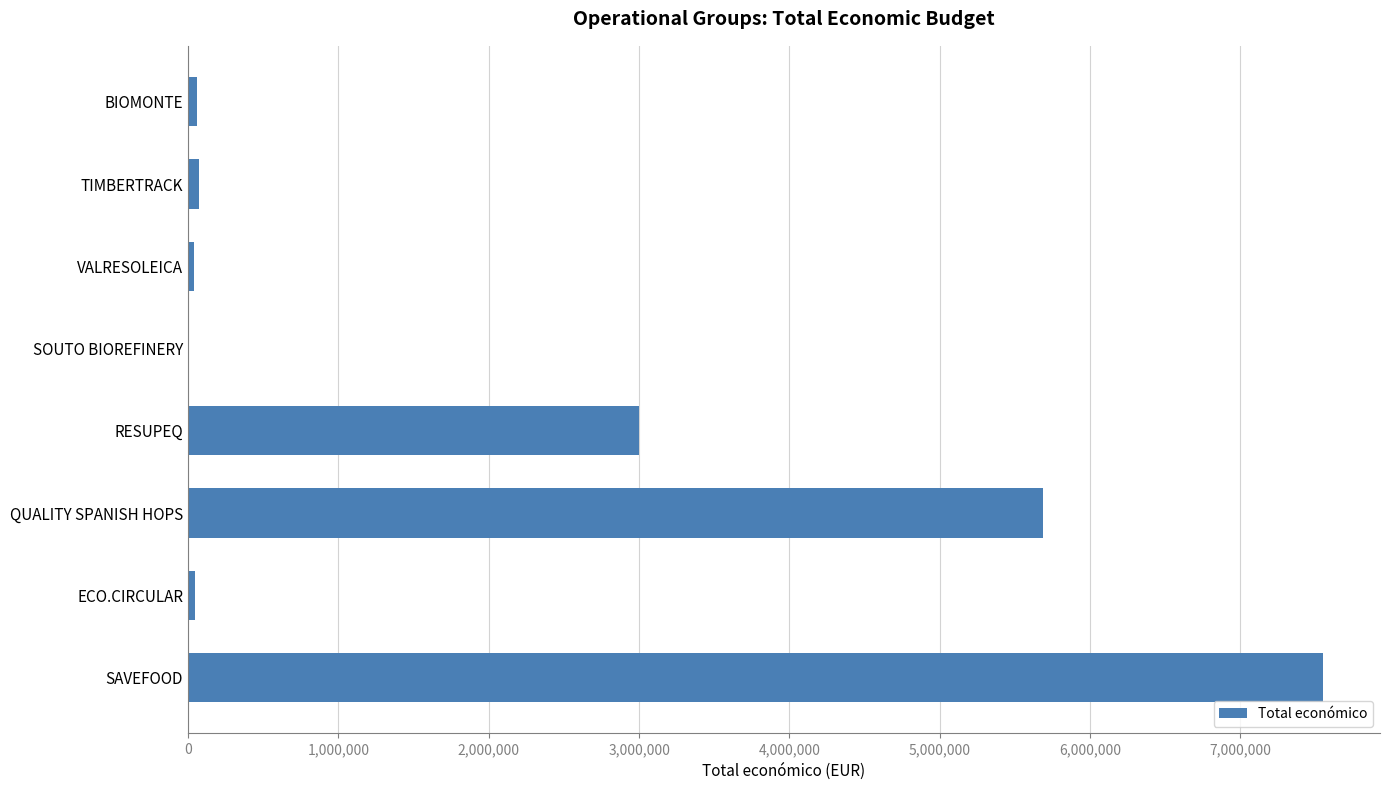

What is the sum of all values?

16458892